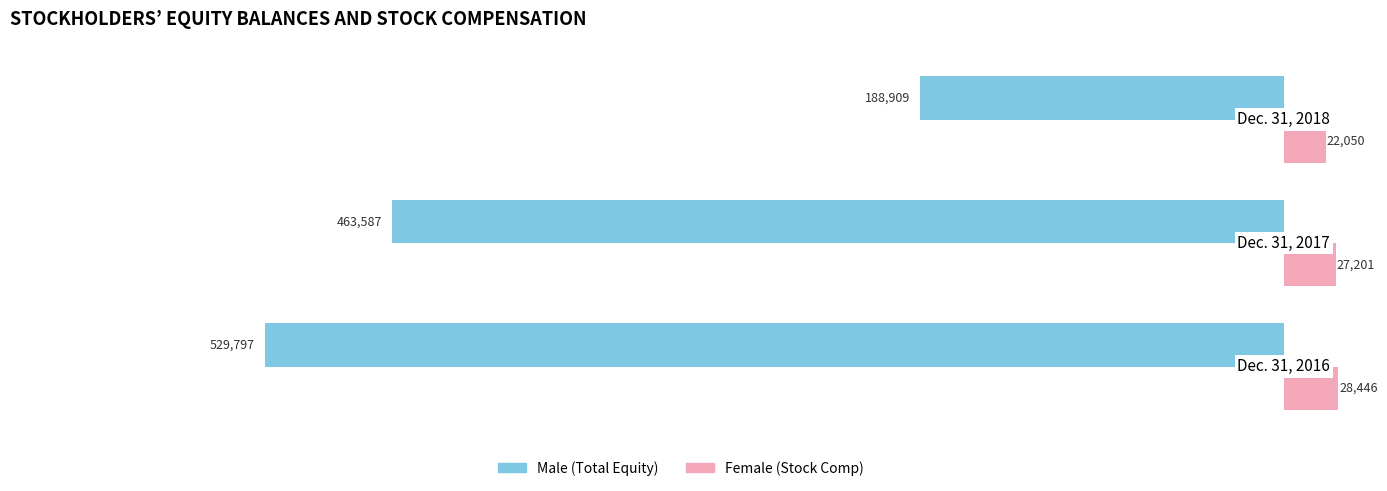

What is the smallest value displayed?

-529797